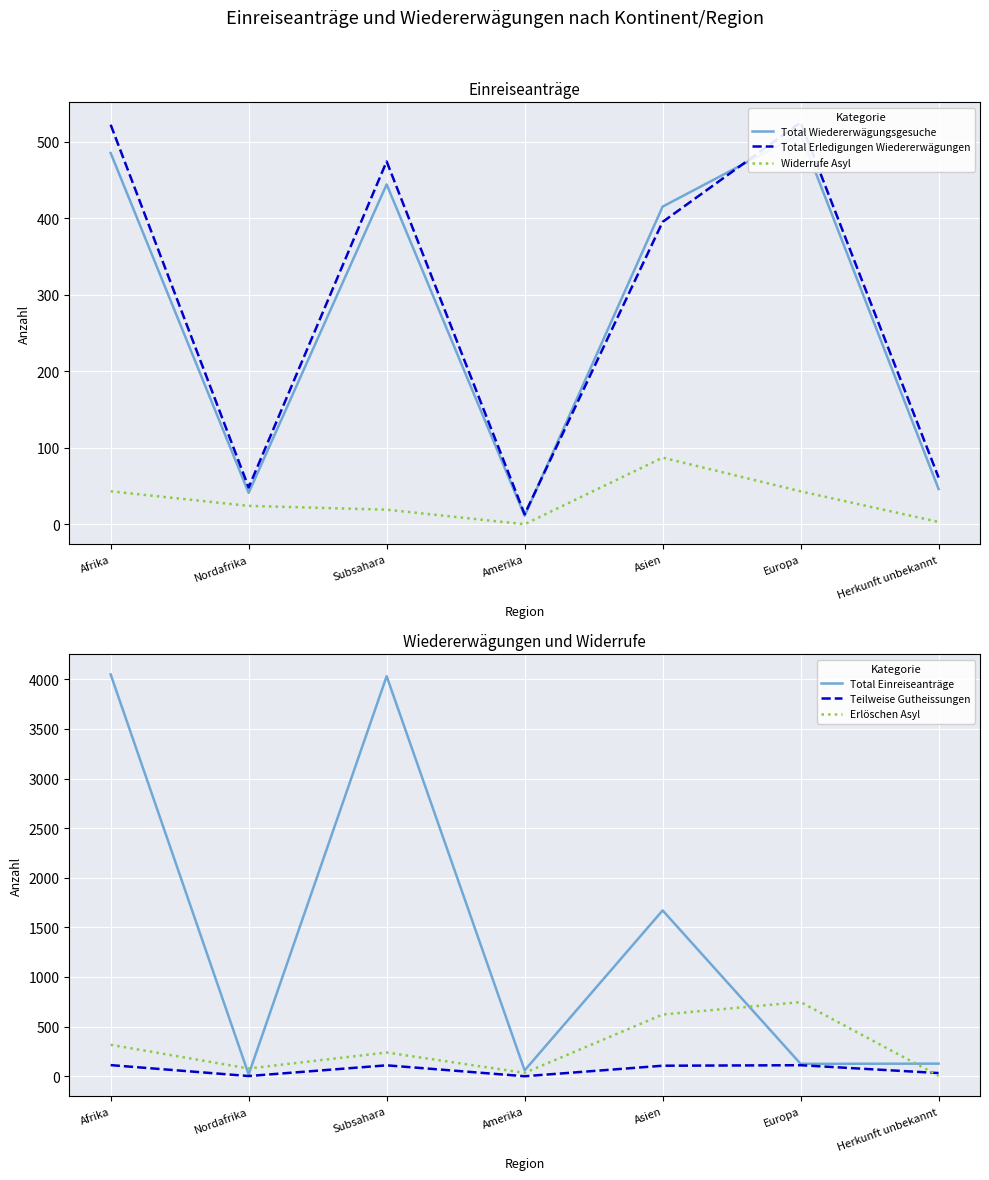

What is the minimum value for Erlöschen Asyl?

4